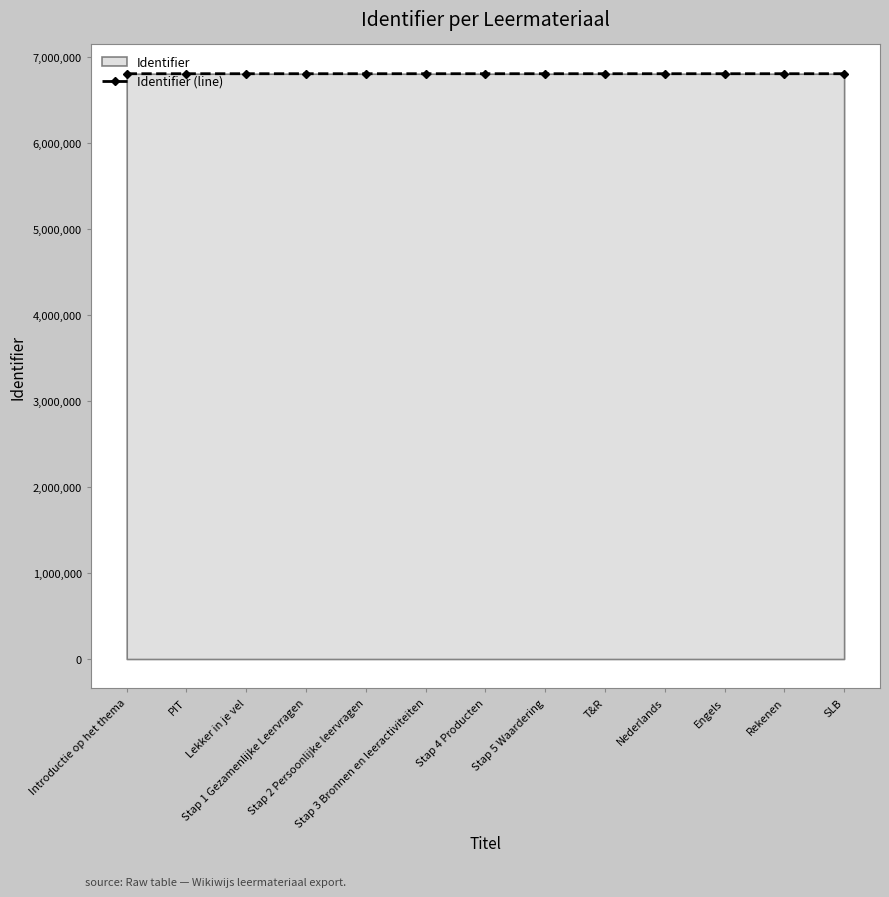

At which category does the chart reach its peak across all series?

SLB